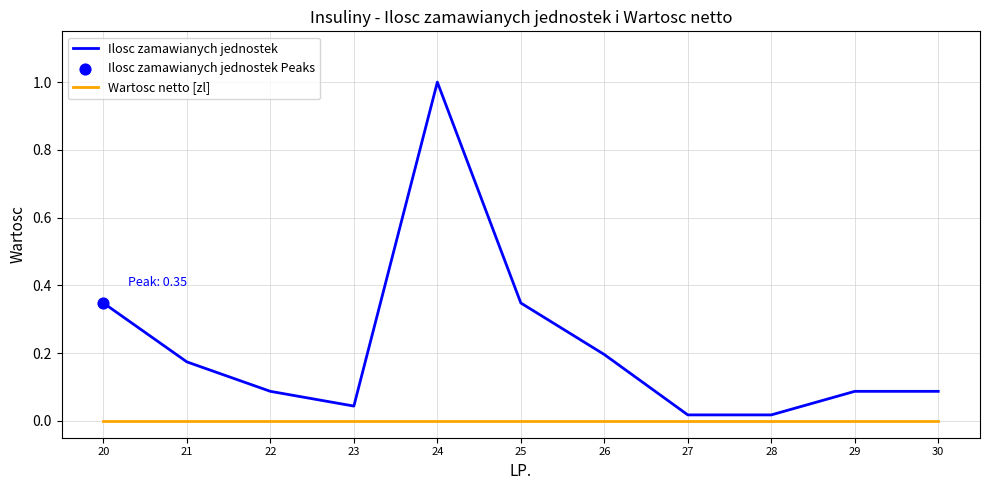

Which series has the largest total across all categories?

Ilosc zamawianych jednostek